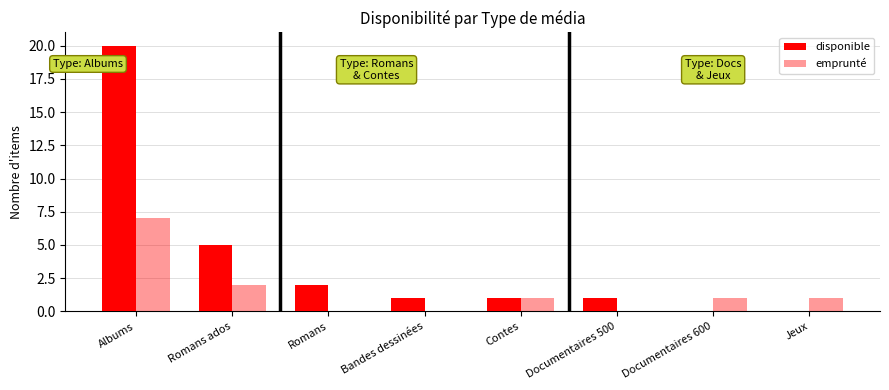

What is the label of the 1st bar from the right?

Jeux